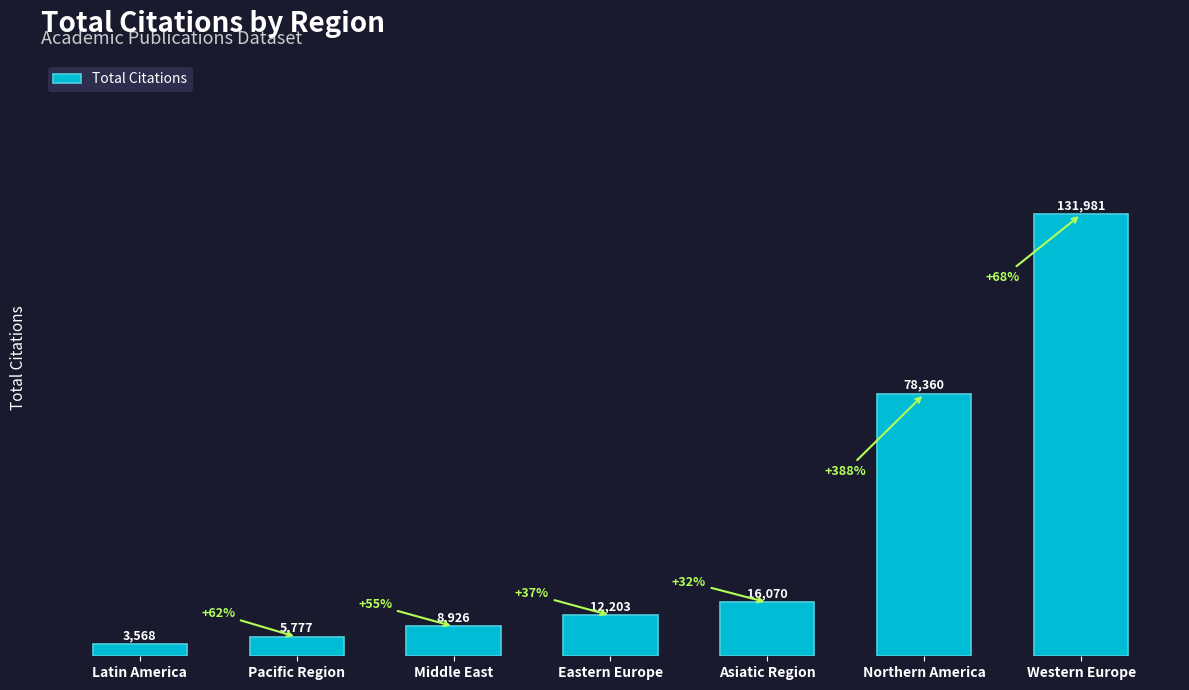

What is the difference between the values at Pacific Region and Latin America?

2209